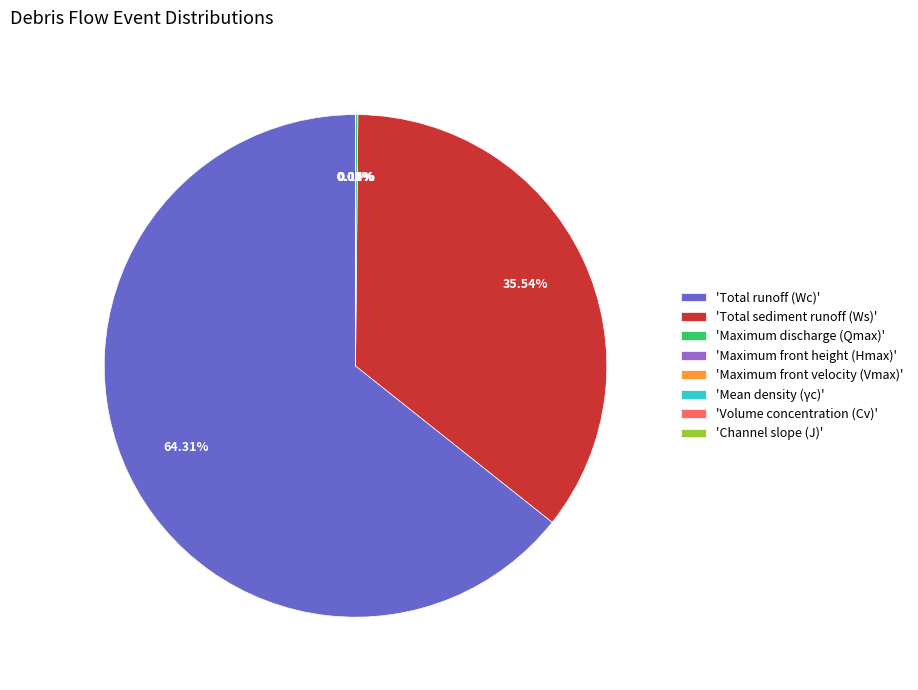

What is the largest slice in the pie chart?

'Total runoff (Wc)'